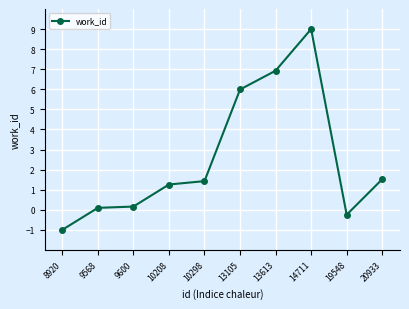

What is the difference between the maximum and second lowest values?

9.2